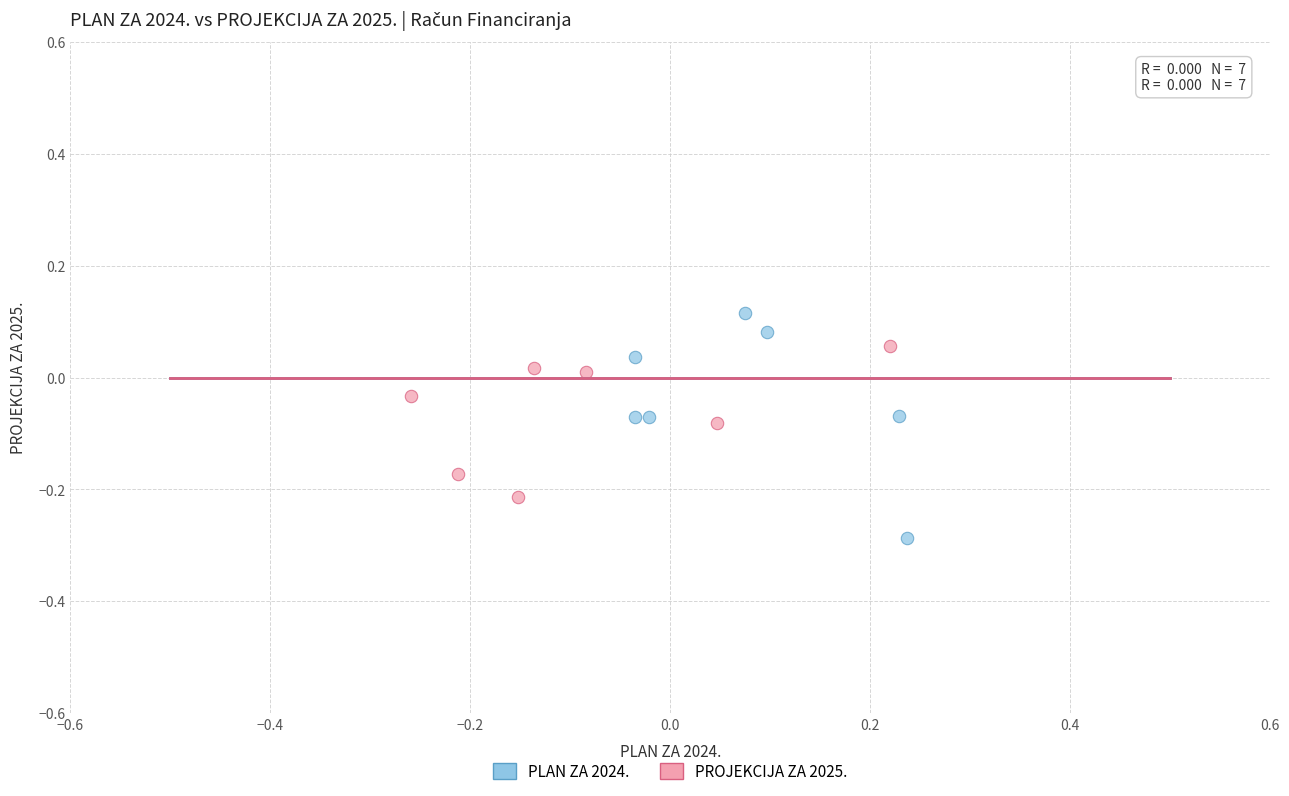

What are all the series names shown in the legend?

PLAN ZA 2024., PROJEKCIJA ZA 2025.